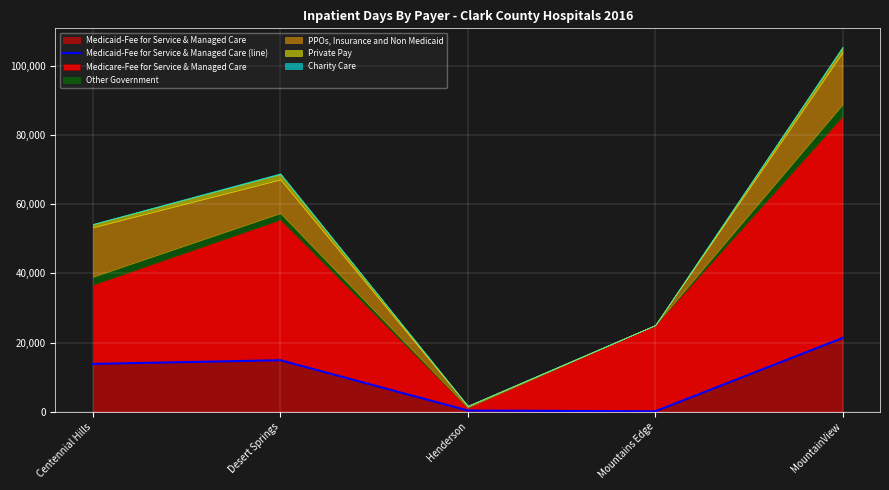

The chart shows a value of 11071 at MountainView. True or false?

False